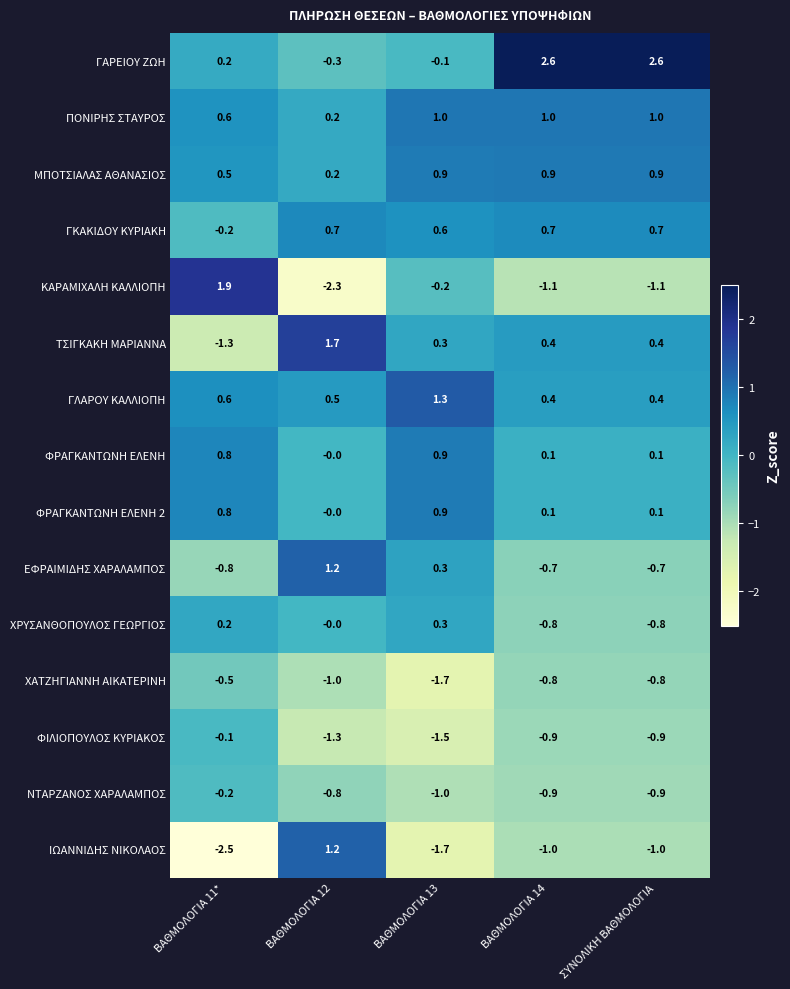

Is it true that ΧΑΤΖΗΓΙΑΝΝΗ ΑΙΚΑΤΕΡΙΝΗ equals -0.5 at ΒΑΘΜΟΛΟΓΙΑ 11*?

True